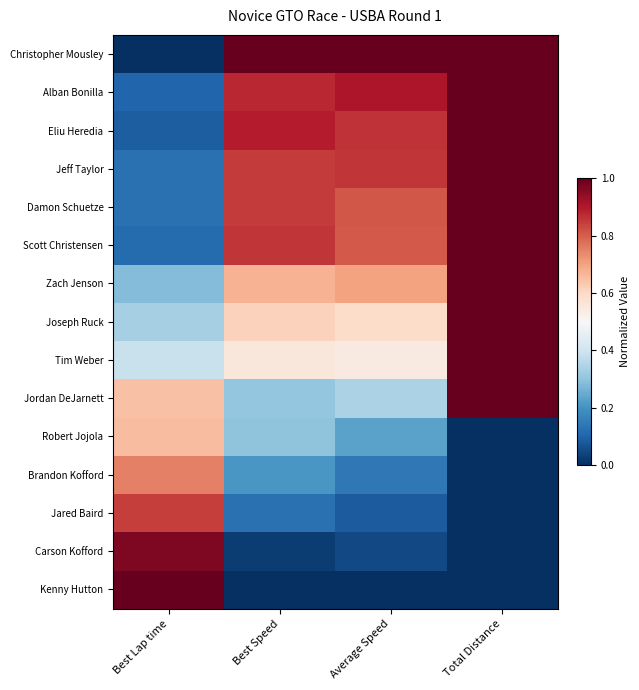

Reading left to right, list all the values displayed in this chart.

Christopher Mousley: Best Lap time=0.0	Best Speed=1.0	Average Speed=1.0	Total Distance=1.0
Alban Bonilla: Best Lap time=0.1	Best Speed=0.9	Average Speed=0.9	Total Distance=1.0
Eliu Heredia: Best Lap time=0.1	Best Speed=0.9	Average Speed=0.9	Total Distance=1.0
Jeff Taylor: Best Lap time=0.1	Best Speed=0.8	Average Speed=0.9	Total Distance=1.0
Damon Schuetze: Best Lap time=0.1	Best Speed=0.8	Average Speed=0.8	Total Distance=1.0
Scott Christensen: Best Lap time=0.1	Best Speed=0.9	Average Speed=0.8	Total Distance=1.0
Zach Jenson: Best Lap time=0.3	Best Speed=0.7	Average Speed=0.7	Total Distance=1.0
Joseph Ruck: Best Lap time=0.3	Best Speed=0.6	Average Speed=0.6	Total Distance=1.0
Tim Weber: Best Lap time=0.4	Best Speed=0.6	Average Speed=0.5	Total Distance=1.0
Jordan DeJarnett: Best Lap time=0.6	Best Speed=0.3	Average Speed=0.3	Total Distance=1.0
Robert Jojola: Best Lap time=0.7	Best Speed=0.3	Average Speed=0.2	Total Distance=0.0
Brandon Kofford: Best Lap time=0.8	Best Speed=0.2	Average Speed=0.1	Total Distance=0.0
Jared Baird: Best Lap time=0.8	Best Speed=0.1	Average Speed=0.1	Total Distance=0.0
Carson Kofford: Best Lap time=1.0	Best Speed=0.0	Average Speed=0.1	Total Distance=0.0
Kenny Hutton: Best Lap time=1.0	Best Speed=0.0	Average Speed=0.0	Total Distance=0.0